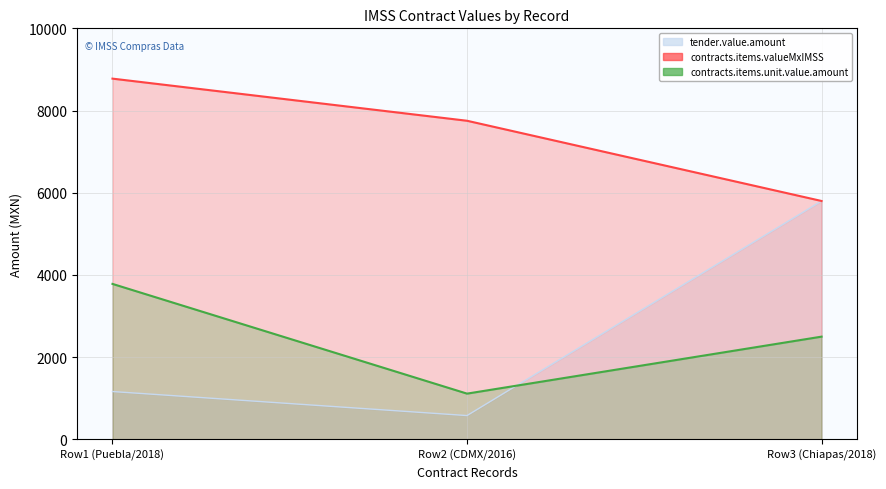

What is the minimum value shown in the chart?

580.0